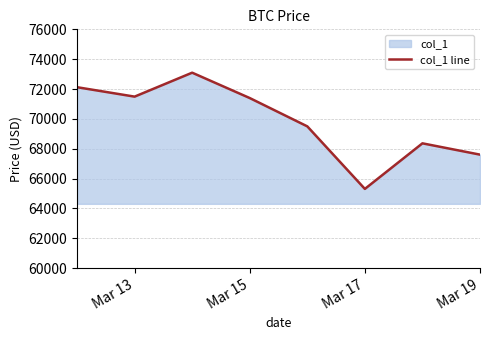

Which category has the lowest value across all series?

Mar 17